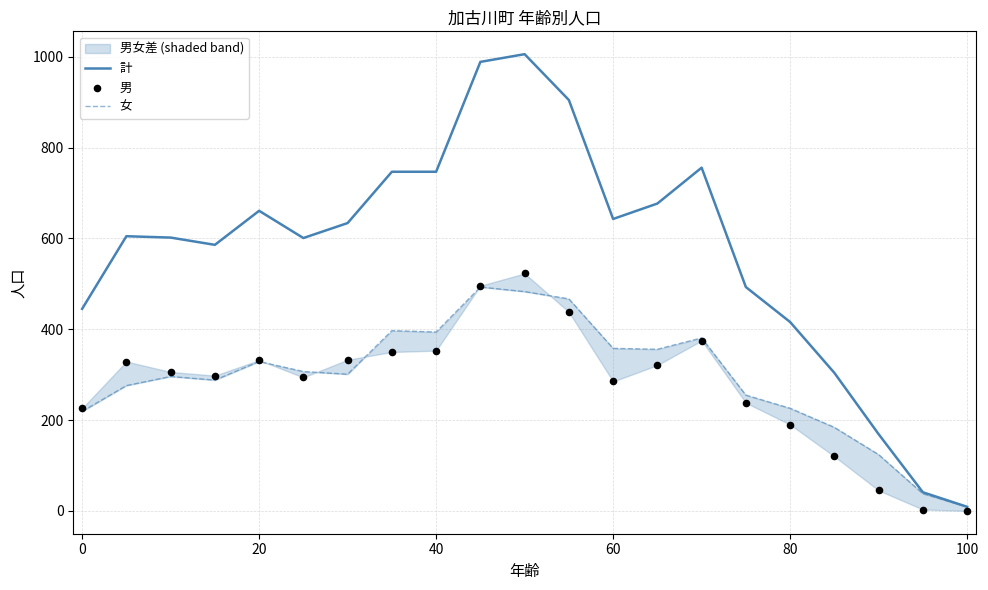

Which series reaches the minimum Y coordinate?

男